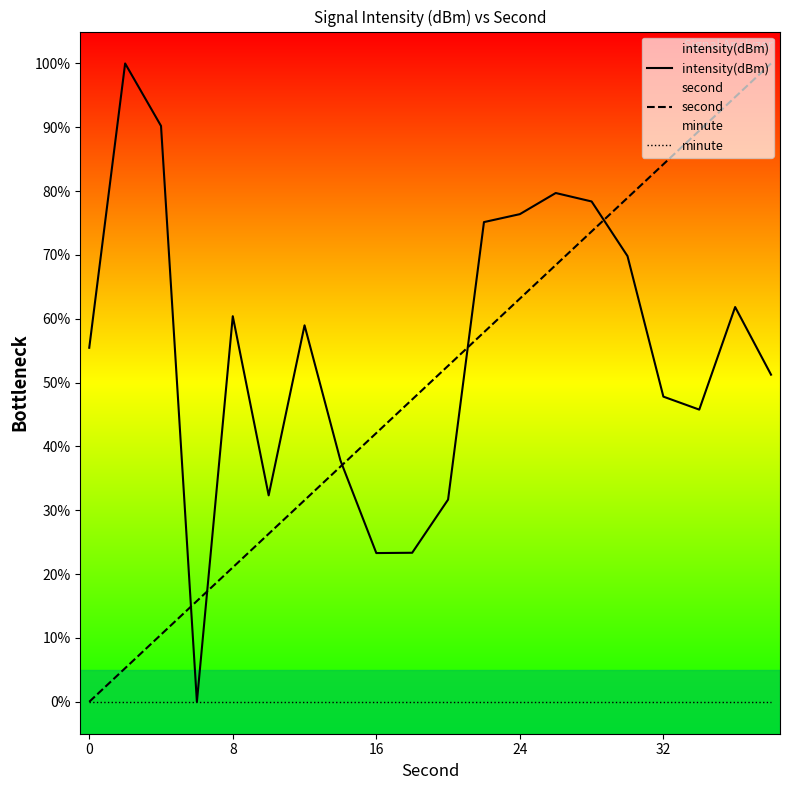

Is it true that second equals -38.5 at 0?

False